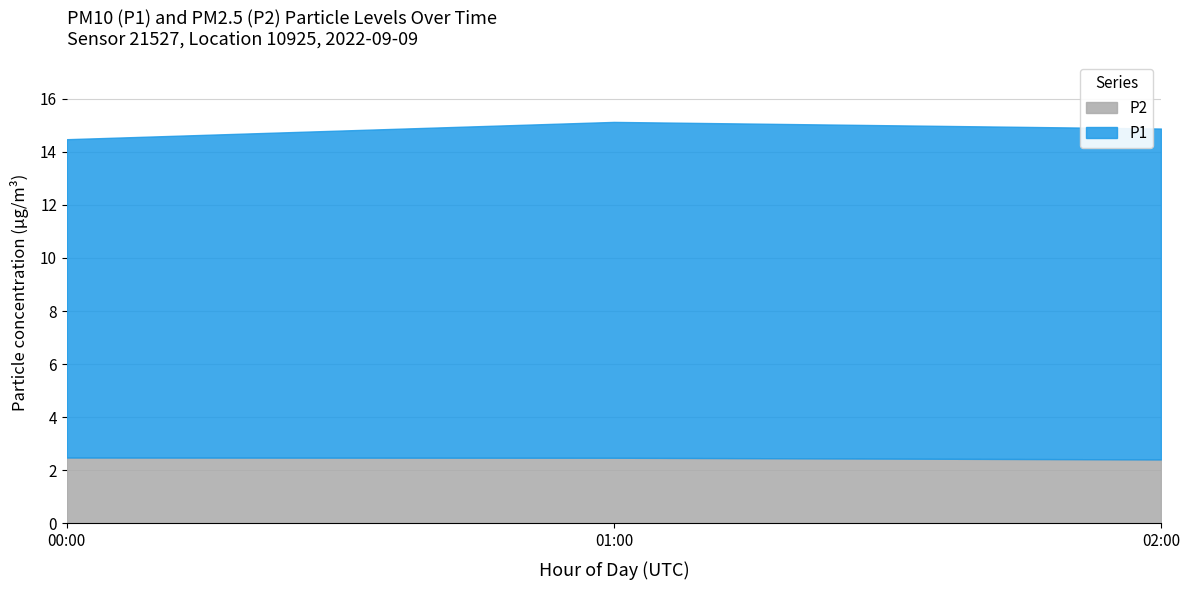

What is the total value across all series at 01:00?

15.1